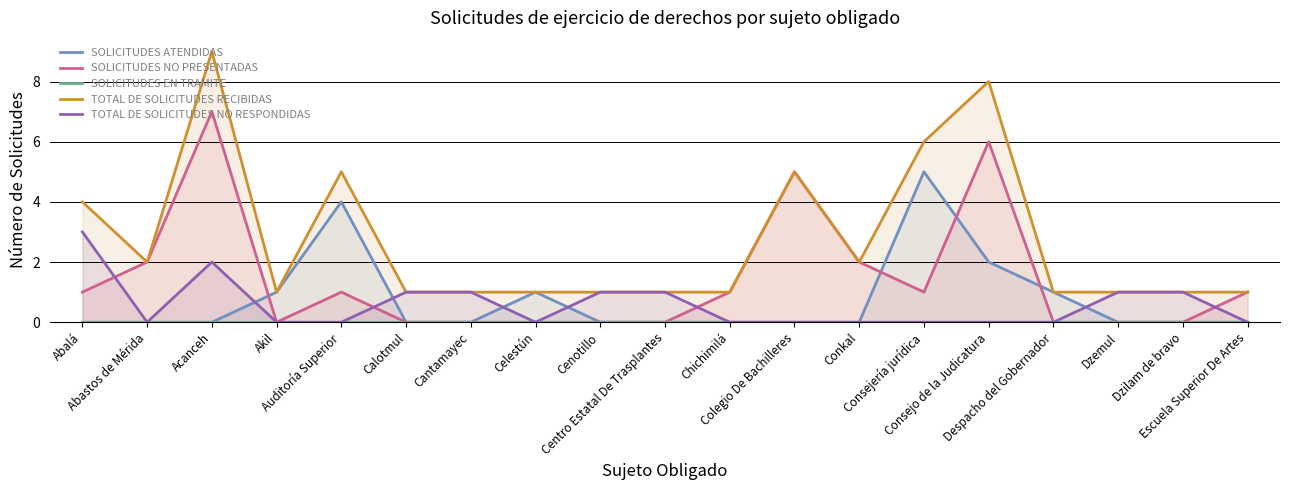

Which label corresponds to the smallest value in the chart?

Abalá